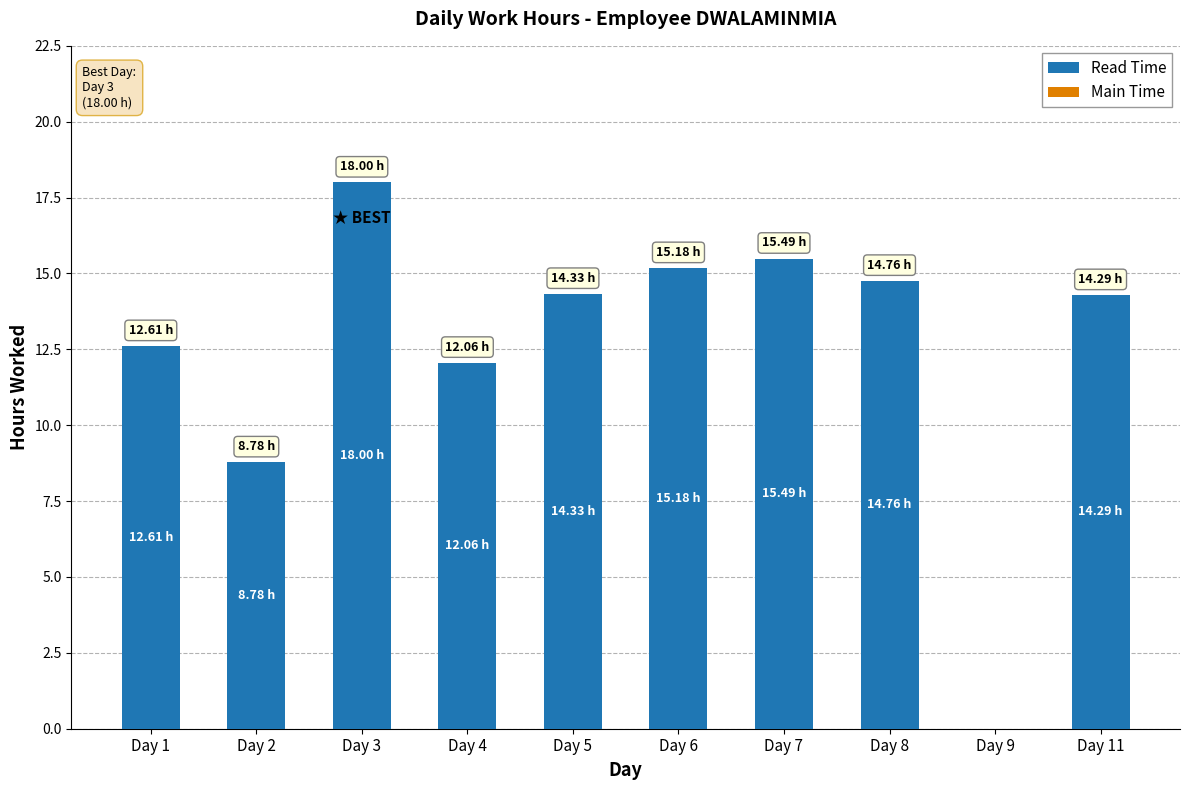

What is the sum of the values at Day 7 and Day 1?

28.1